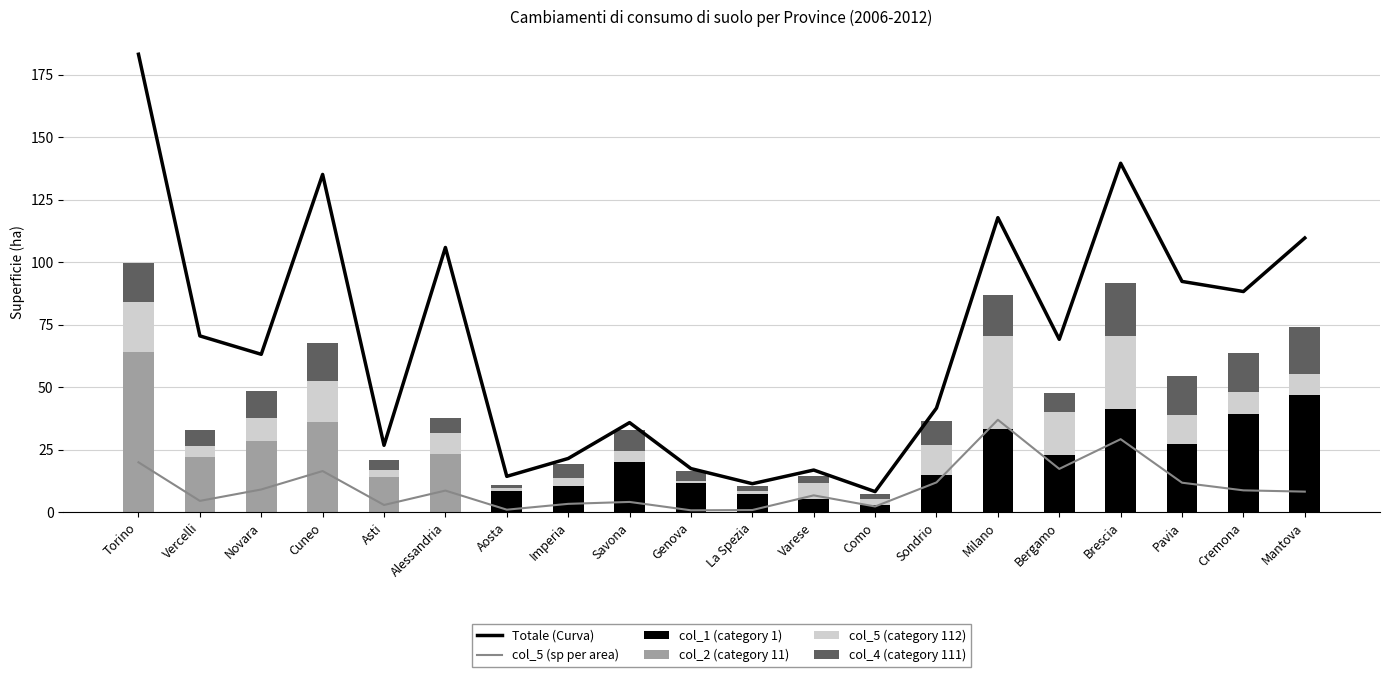

What is the value of the col_1 (category 1) bar at the 18th from the left?

27.1